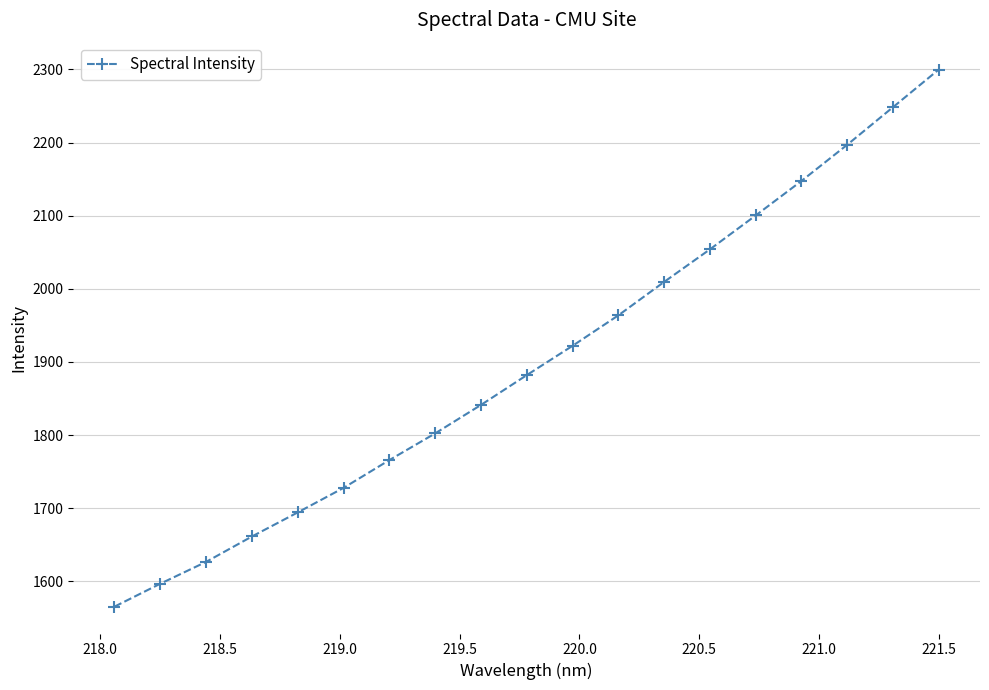

What is the difference between the maximum and second lowest values?

703.3